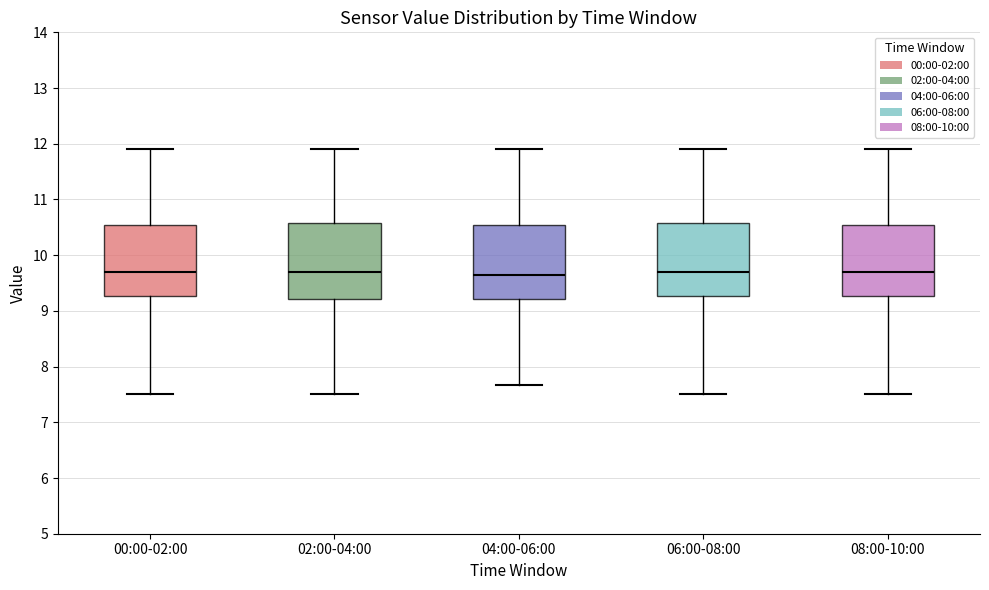

Reading left to right, read every box against the y-axis: the position of its median line, the range the box covers, and the ends of its whiskers. The values are not printed on the chart, so give them approximately, as read against the axis.

00:00-02:00: median 9.7, box 9.3 to 10.5, whiskers 7.5 to 11.9
02:00-04:00: median 9.7, box 9.2 to 10.6, whiskers 7.5 to 11.9
04:00-06:00: median 9.7, box 9.2 to 10.5, whiskers 7.7 to 11.9
06:00-08:00: median 9.7, box 9.3 to 10.6, whiskers 7.5 to 11.9
08:00-10:00: median 9.7, box 9.3 to 10.5, whiskers 7.5 to 11.9